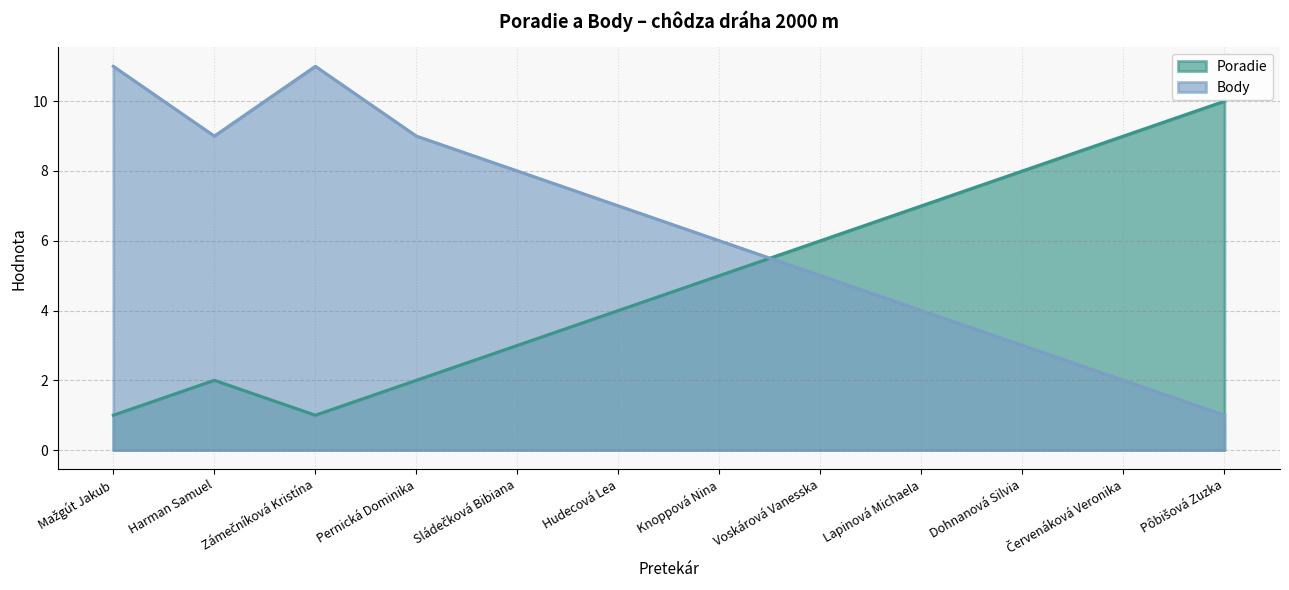

What is the difference between the highest and lowest values at Mažgút Jakub?

10